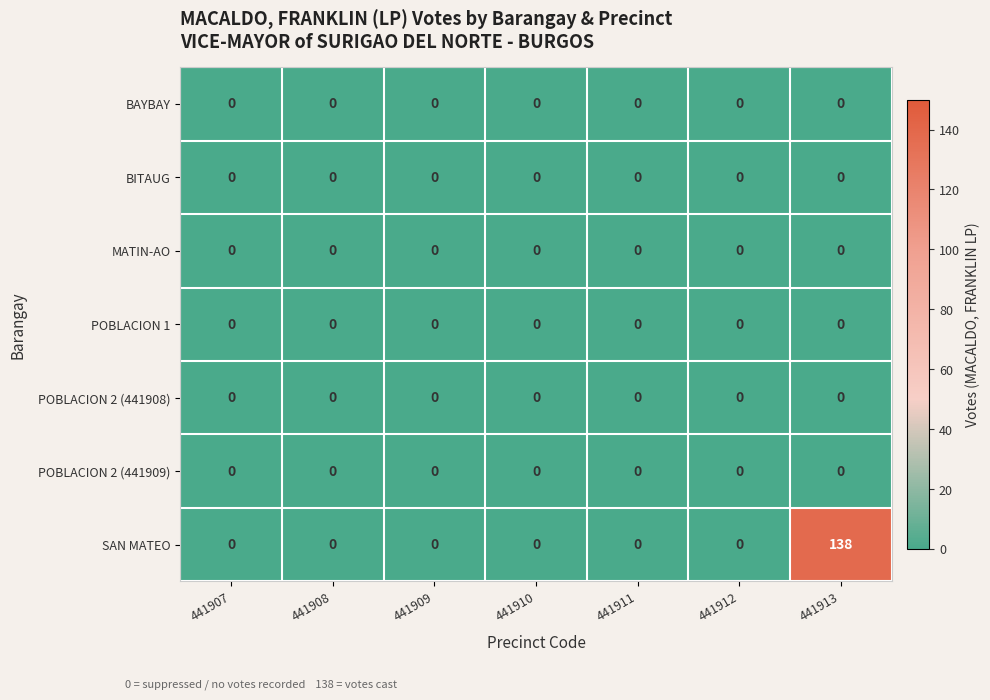

Which series changed the most between 441907 and 441913?

SAN MATEO